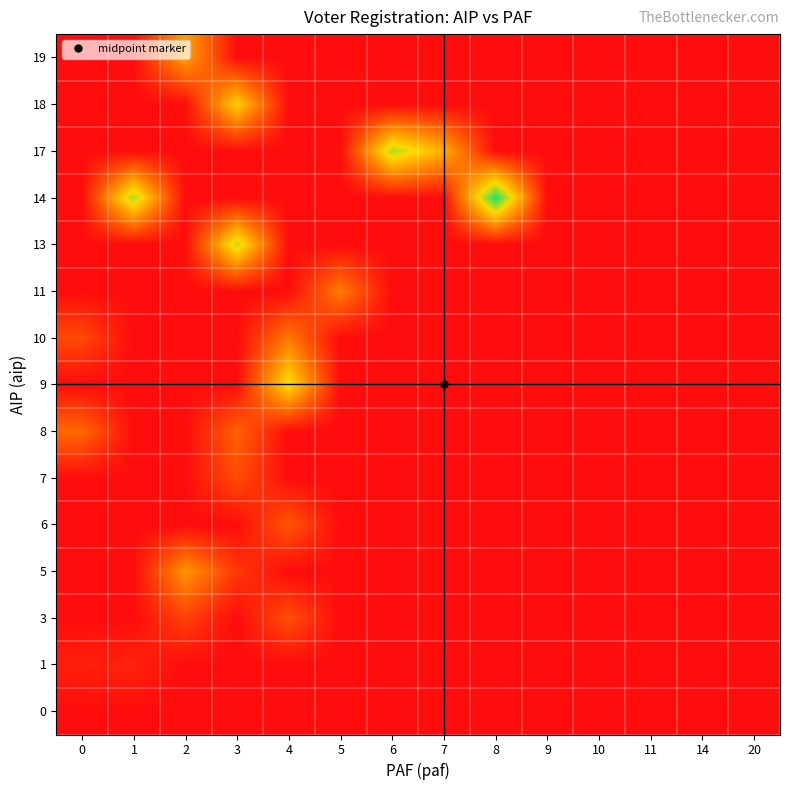

Reading right to left, list all the values displayed in this chart.

0: 20=0.0	14=0.0	11=0.0	10=0.0	9=0.0	8=0.0	7=0.0	6=0.0	5=0.0	4=0.0	3=0.0	2=0.0	1=2.0	0=0.0
1: 20=0.0	14=0.0	11=0.0	10=0.0	9=0.0	8=0.0	7=0.0	6=0.0	5=0.0	4=0.0	3=0.0	2=0.0	1=55.0	0=46.0
3: 20=0.0	14=0.0	11=0.0	10=0.0	9=0.0	8=0.0	7=0.0	6=0.0	5=0.0	4=159.0	3=0.0	2=125.5	1=0.0	0=0.0
5: 20=0.0	14=0.0	11=0.0	10=0.0	9=0.0	8=0.0	7=0.0	6=0.0	5=0.0	4=0.0	3=105.0	2=331.0	1=0.0	0=0.0
6: 20=0.0	14=0.0	11=0.0	10=0.0	9=0.0	8=0.0	7=0.0	6=0.0	5=0.0	4=177.0	3=0.0	2=0.0	1=0.0	0=0.0
7: 20=0.0	14=0.0	11=0.0	10=0.0	9=0.0	8=0.0	7=0.0	6=0.0	5=0.0	4=0.0	3=153.0	2=0.0	1=0.0	0=0.0
8: 20=0.0	14=0.0	11=0.0	10=0.0	9=0.0	8=0.0	7=0.0	6=0.0	5=0.0	4=0.0	3=207.0	2=0.0	1=0.0	0=224.0
9: 20=0.0	14=0.0	11=0.0	10=0.0	9=0.0	8=0.0	7=0.0	6=0.0	5=0.0	4=512.0	3=0.0	2=0.0	1=0.0	0=0.0
10: 20=0.0	14=0.0	11=0.0	10=0.0	9=0.0	8=0.0	7=0.0	6=0.0	5=0.0	4=262.0	3=0.0	2=0.0	1=0.0	0=146.0
11: 20=0.0	14=0.0	11=0.0	10=0.0	9=0.0	8=0.0	7=0.0	6=0.0	5=269.0	4=0.0	3=0.0	2=0.0	1=0.0	0=0.0
13: 20=0.0	14=0.0	11=0.0	10=0.0	9=0.0	8=0.0	7=0.0	6=0.0	5=0.0	4=0.0	3=560.0	2=0.0	1=0.0	0=0.0
14: 20=0.0	14=0.0	11=0.0	10=0.0	9=0.0	8=740.0	7=0.0	6=0.0	5=0.0	4=0.0	3=0.0	2=0.0	1=586.0	0=0.0
17: 20=0.0	14=0.0	11=0.0	10=0.0	9=0.0	8=0.0	7=395.0	6=581.0	5=0.0	4=0.0	3=0.0	2=0.0	1=0.0	0=0.0
18: 20=0.0	14=0.0	11=0.0	10=0.0	9=0.0	8=0.0	7=0.0	6=0.0	5=0.0	4=0.0	3=473.0	2=0.0	1=0.0	0=0.0
19: 20=0.0	14=0.0	11=0.0	10=0.0	9=0.0	8=0.0	7=0.0	6=0.0	5=0.0	4=0.0	3=0.0	2=362.0	1=0.0	0=0.0